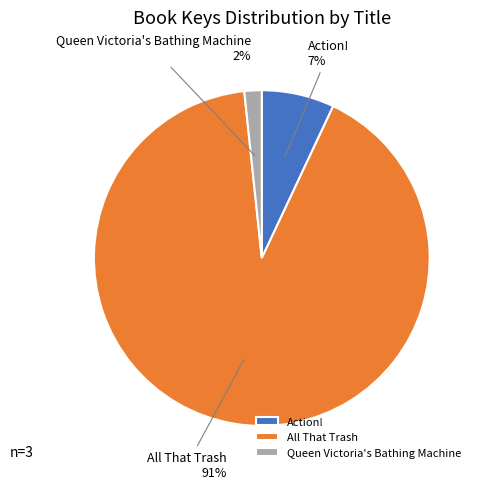

Does All That Trash account for over 50% of the chart?

Yes